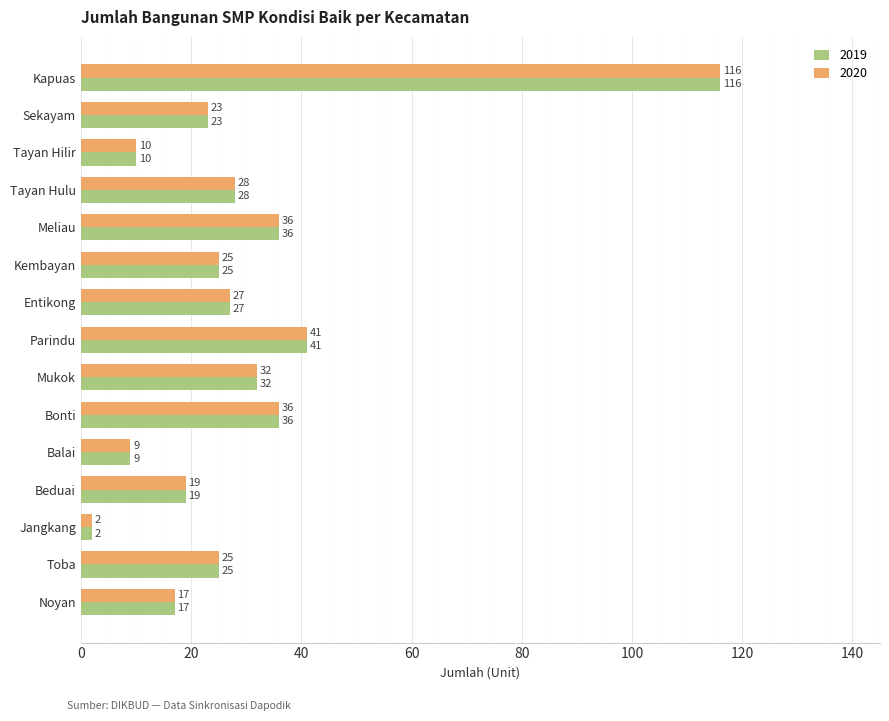

What is the average value of the 2019 series?

30